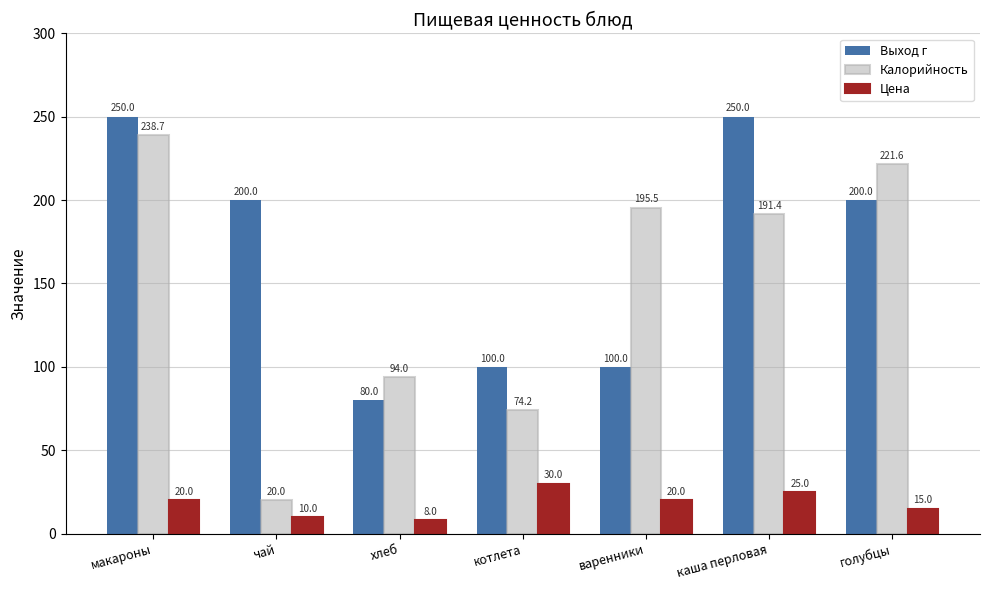

List the series in order of their peak value, highest first.

Выход г, Калорийность, Цена